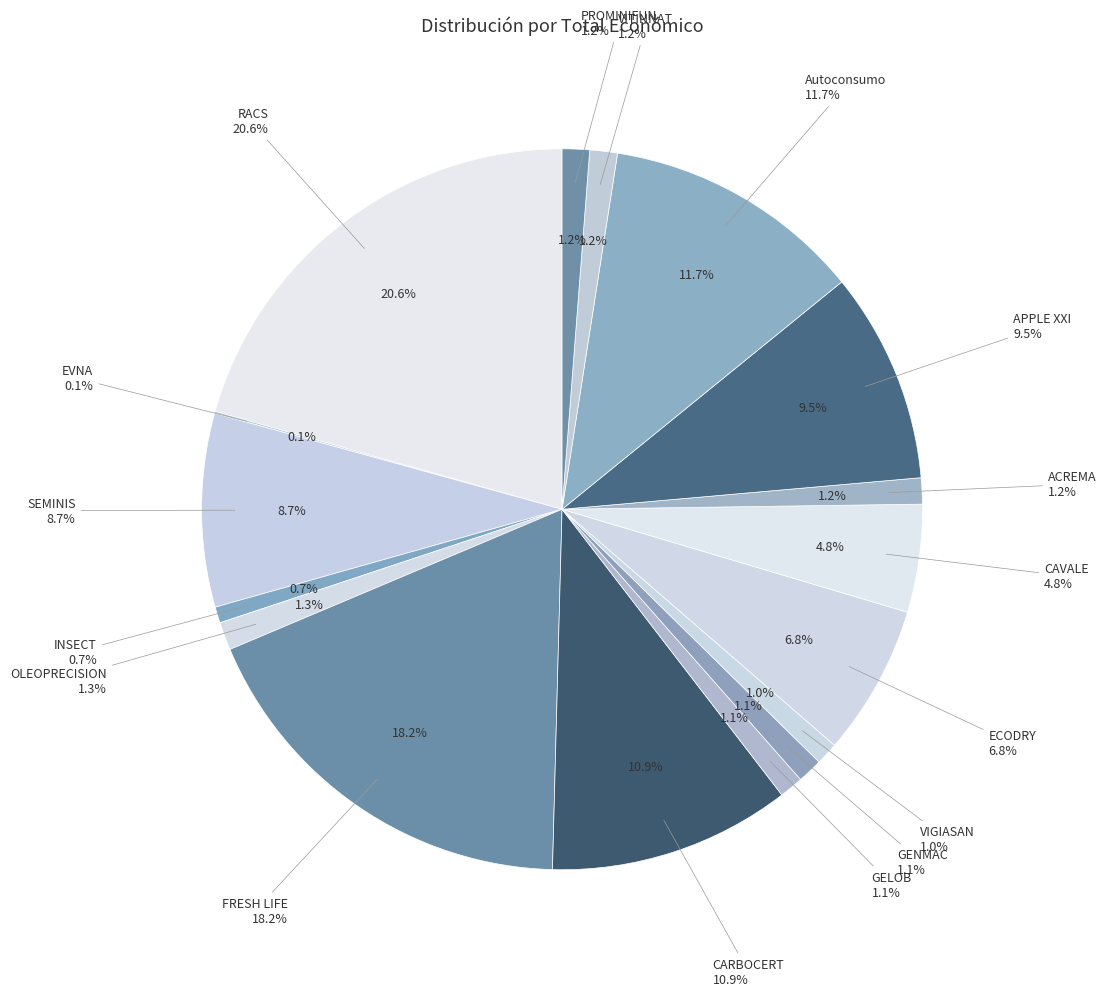

What is the change in value from FRESH LIFE to PROMINIFUN?

-8117686